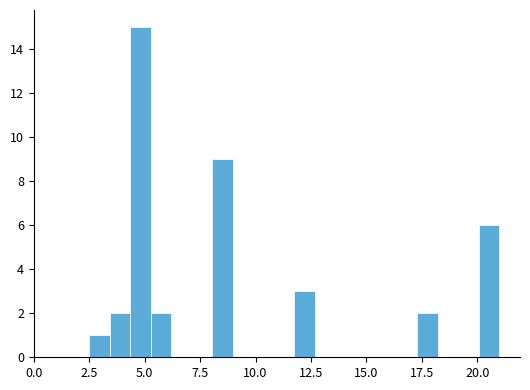

Read against the x-axis, roughly where is the centre of the tallest bar?

5.0